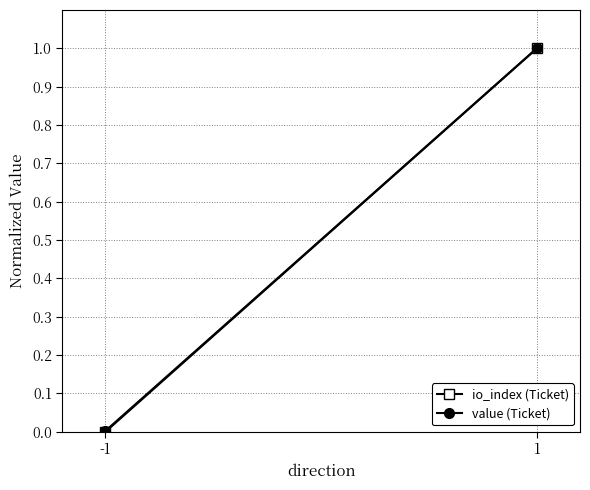

At how many categories does at least one series exceed 0?

2